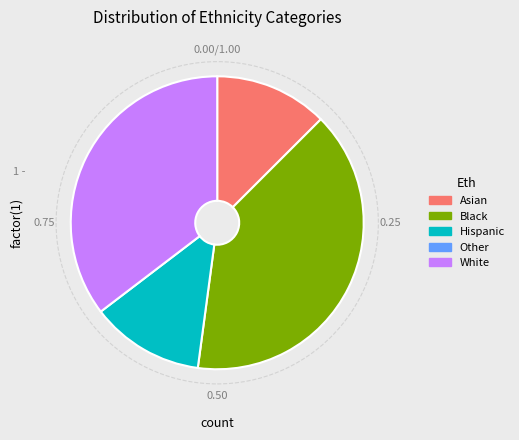

Does any single category account for the majority?

No